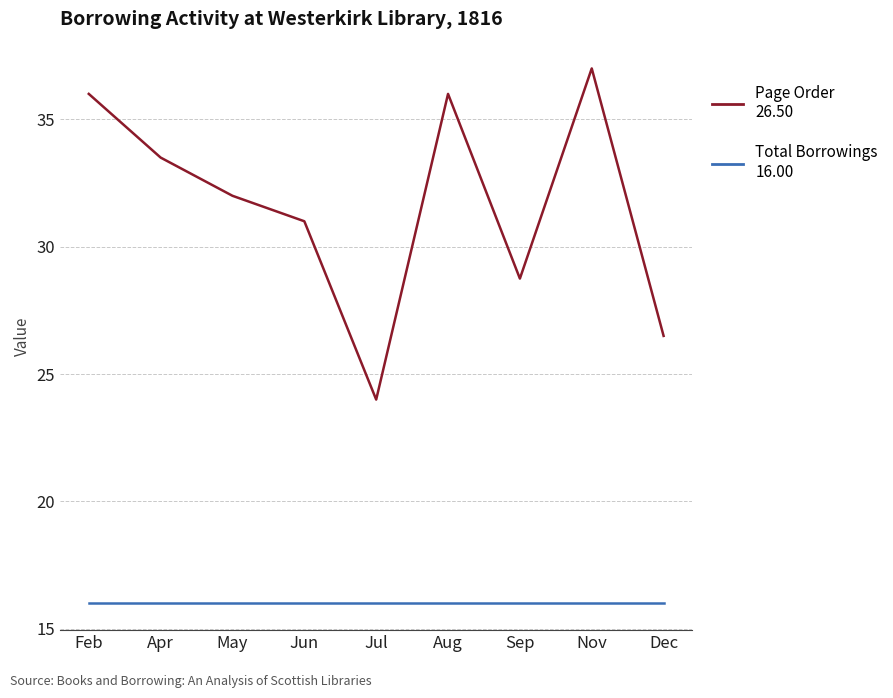

Does the chart have visible grid lines?

Yes